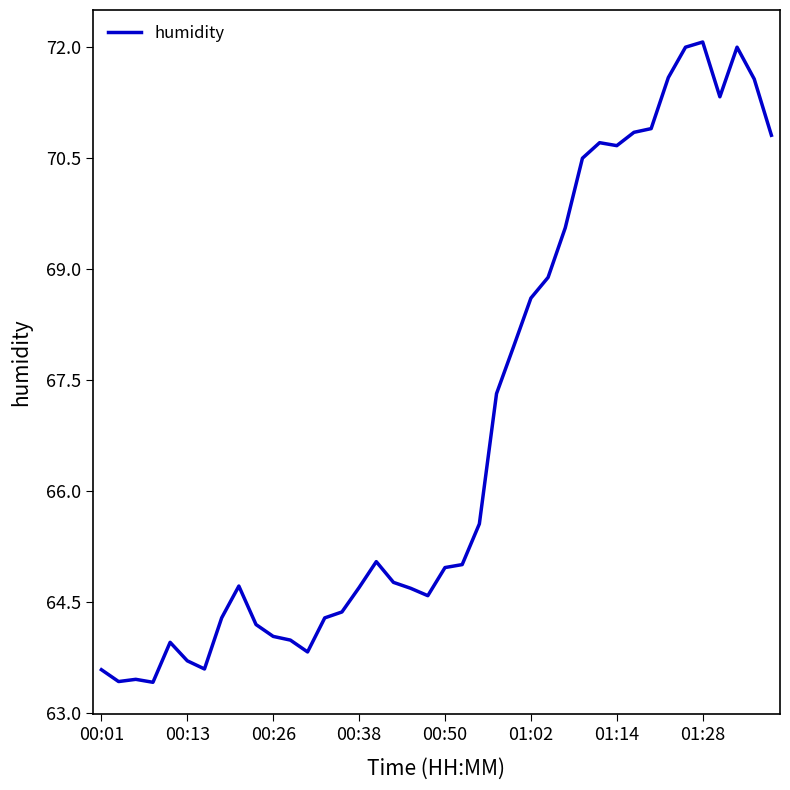

What is the minimum value shown in the chart?

63.4